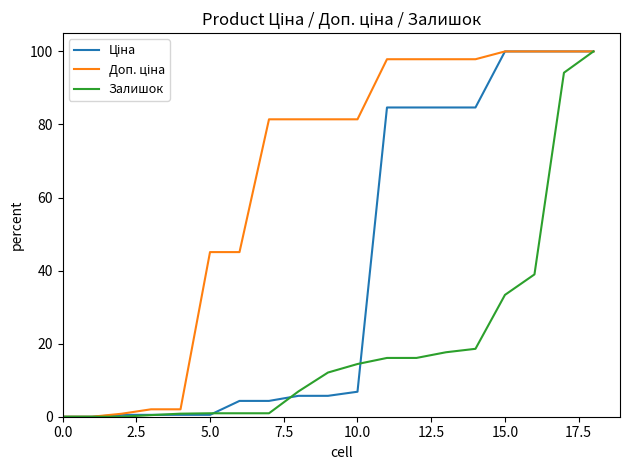

What is the maximum value shown in the chart?

100.0